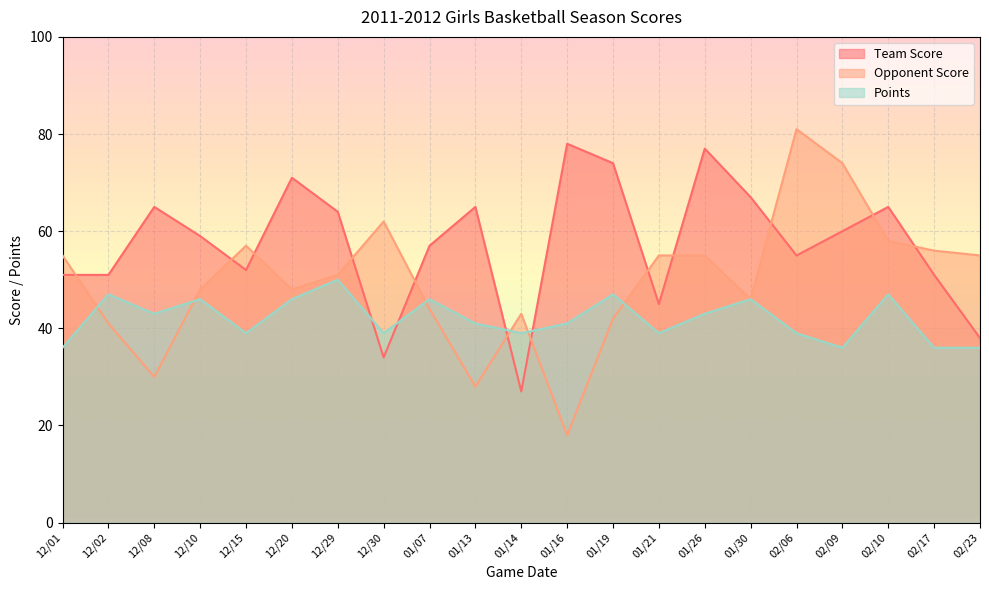

Which has a higher value, 12/29 or 12/10?

12/29